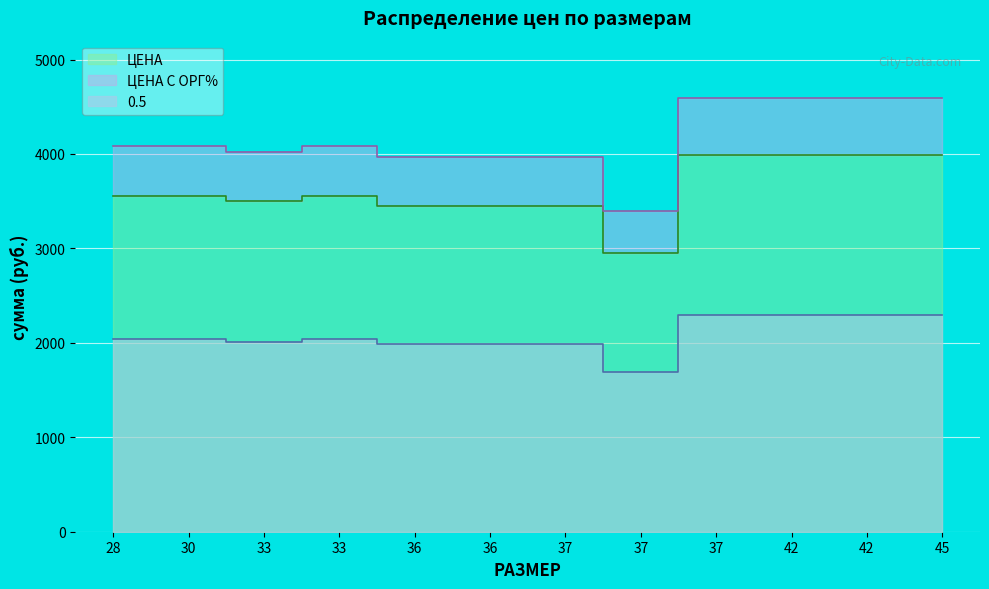

In 0.5, how many points are lower than both neighbors (excluding endpoints)?

2